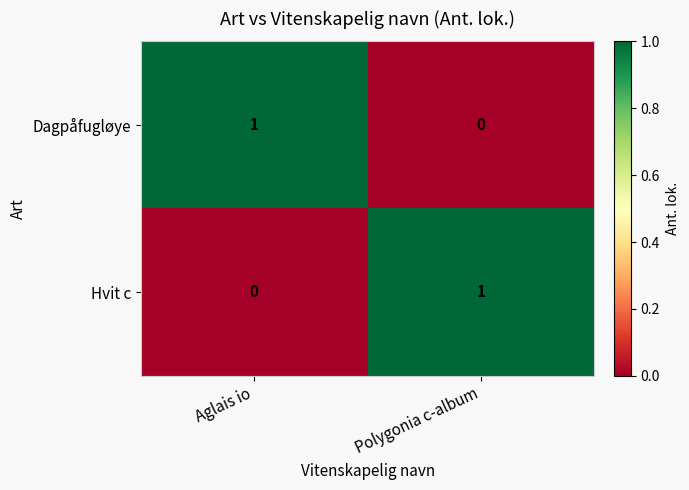

The value of Hvit c at Aglais io is -1. True or false?

False